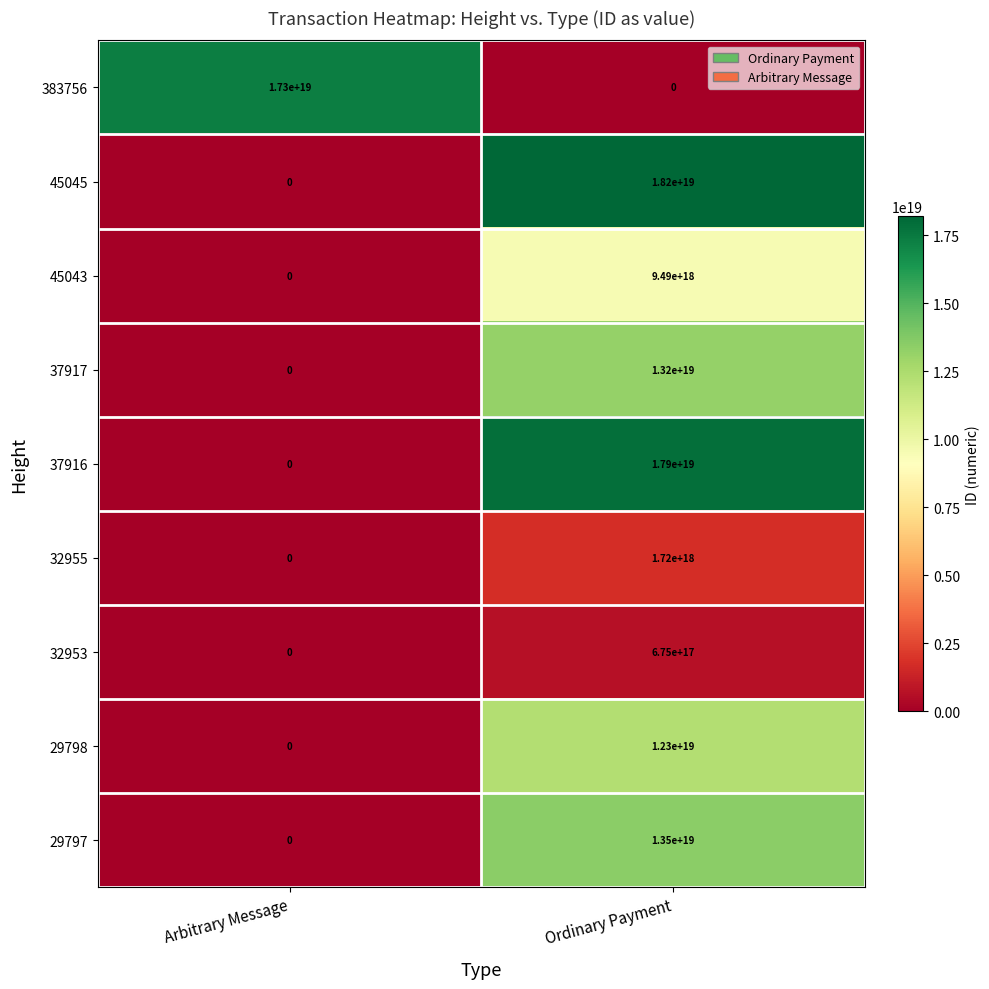

Which series has the largest range (max minus min)?

45045